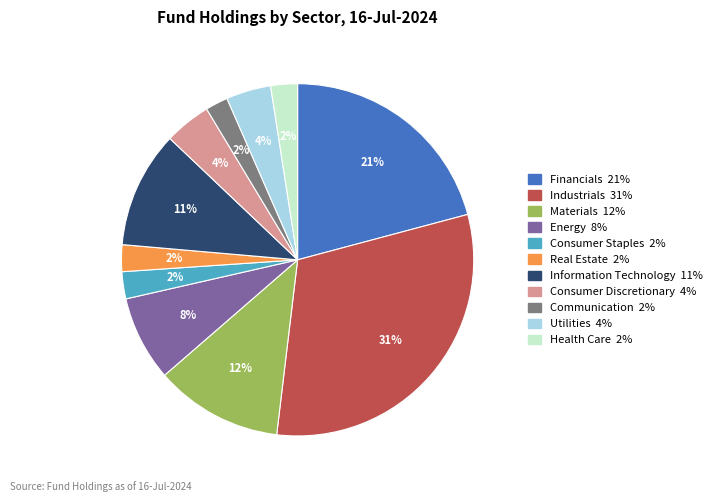

Which has a higher value, Consumer Staples or Information Technology?

Information Technology